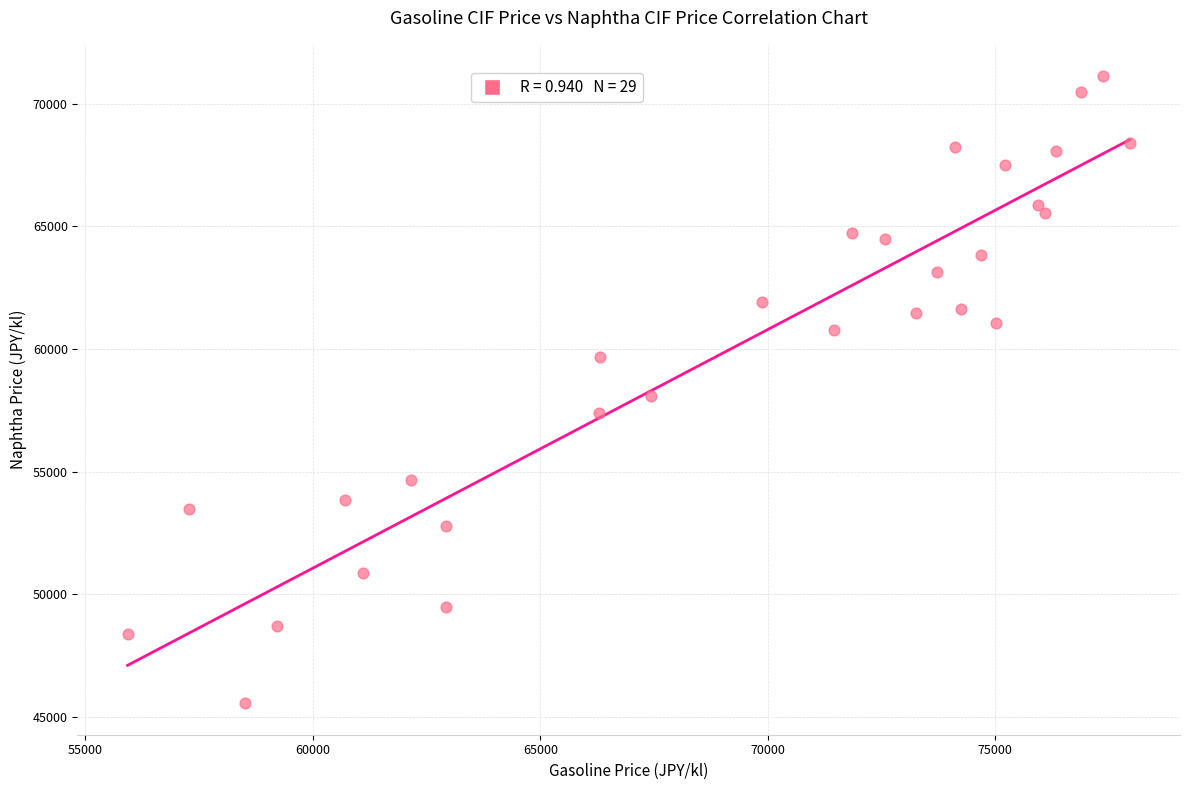

What is the range of X values (max minus min)?

22033.2